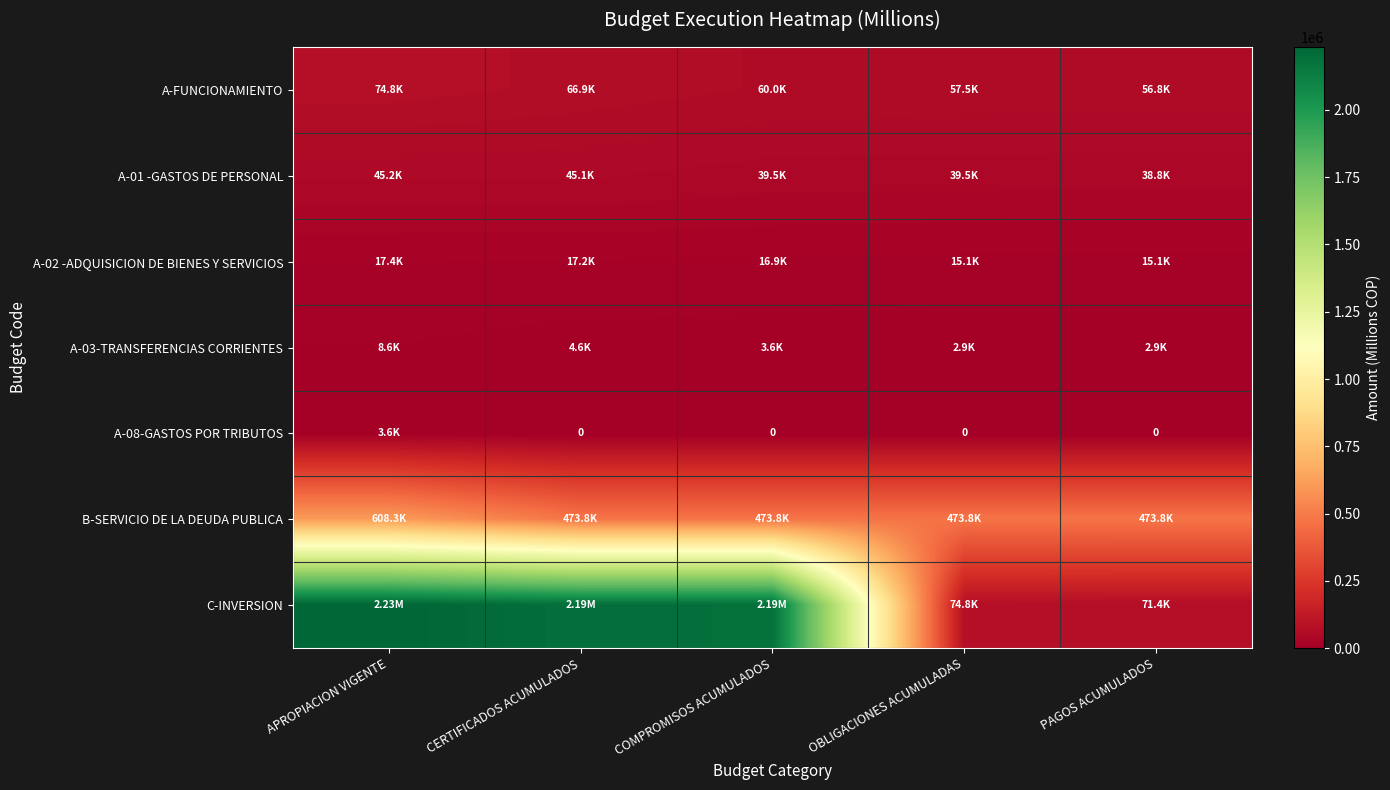

Is the value of A-03-TRANSFERENCIAS CORRIENTES at COMPROMISOS ACUMULADOS greater than the value of B-SERVICIO DE LA DEUDA PUBLICA at COMPROMISOS ACUMULADOS?

No